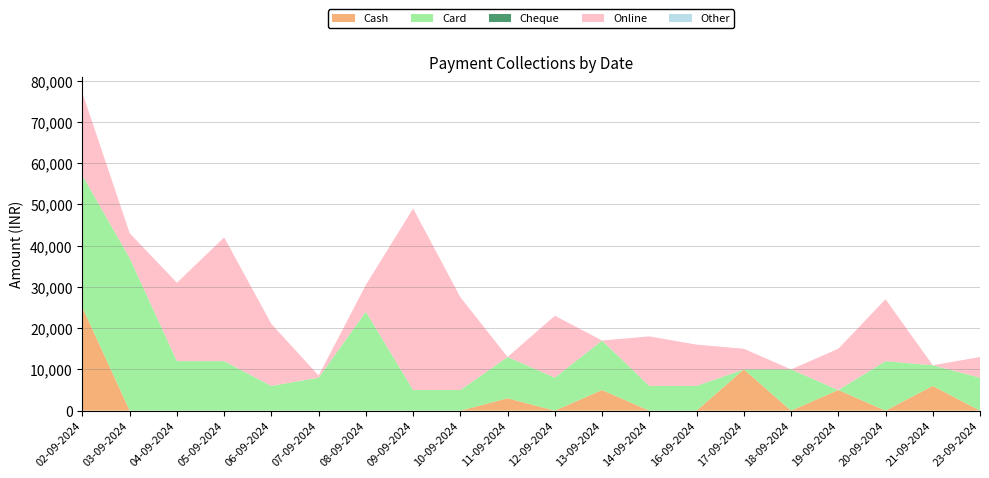

Reading left to right, what are all the values shown in this chart?

Cash: 02-09-2024=25000	03-09-2024=0	04-09-2024=0	05-09-2024=0	06-09-2024=0	07-09-2024=0	08-09-2024=0	09-09-2024=0	10-09-2024=0	11-09-2024=3000	12-09-2024=0	13-09-2024=5000	14-09-2024=0	16-09-2024=0	17-09-2024=10000	18-09-2024=0	19-09-2024=5000	20-09-2024=0	21-09-2024=6000	23-09-2024=0
Card: 02-09-2024=32000	03-09-2024=37000	04-09-2024=12000	05-09-2024=12000	06-09-2024=6000	07-09-2024=8000	08-09-2024=24000	09-09-2024=5000	10-09-2024=5000	11-09-2024=10000	12-09-2024=8000	13-09-2024=12000	14-09-2024=6000	16-09-2024=6000	17-09-2024=0	18-09-2024=10000	19-09-2024=0	20-09-2024=12000	21-09-2024=5000	23-09-2024=8000
Cheque: 02-09-2024=0	03-09-2024=0	04-09-2024=0	05-09-2024=0	06-09-2024=0	07-09-2024=0	08-09-2024=0	09-09-2024=0	10-09-2024=0	11-09-2024=0	12-09-2024=0	13-09-2024=0	14-09-2024=0	16-09-2024=0	17-09-2024=0	18-09-2024=0	19-09-2024=0	20-09-2024=0	21-09-2024=0	23-09-2024=0
Online: 02-09-2024=20000	03-09-2024=6000	04-09-2024=19000	05-09-2024=30000	06-09-2024=15000	07-09-2024=500	08-09-2024=6500	09-09-2024=44000	10-09-2024=22500	11-09-2024=0	12-09-2024=15000	13-09-2024=0	14-09-2024=12000	16-09-2024=10000	17-09-2024=5000	18-09-2024=0	19-09-2024=10000	20-09-2024=15000	21-09-2024=0	23-09-2024=5000
Other: 02-09-2024=0	03-09-2024=0	04-09-2024=0	05-09-2024=0	06-09-2024=0	07-09-2024=0	08-09-2024=0	09-09-2024=0	10-09-2024=0	11-09-2024=0	12-09-2024=0	13-09-2024=0	14-09-2024=0	16-09-2024=0	17-09-2024=0	18-09-2024=0	19-09-2024=0	20-09-2024=0	21-09-2024=0	23-09-2024=0